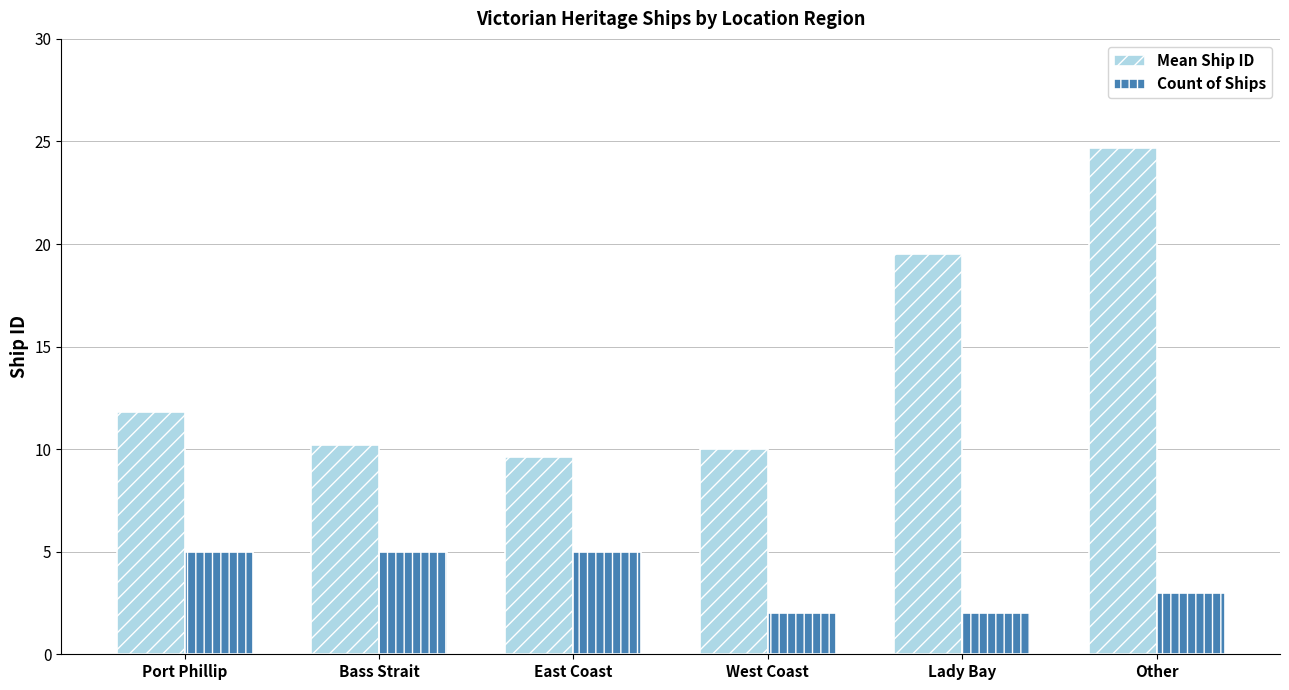

Reading left to right, what are all the values shown in this chart?

Mean Ship ID: Port Phillip=11.8	Bass Strait=10.2	East Coast=9.6	West Coast=10.0	Lady Bay=19.5	Other=24.7
Count of Ships: Port Phillip=5.0	Bass Strait=5.0	East Coast=5.0	West Coast=2.0	Lady Bay=2.0	Other=3.0